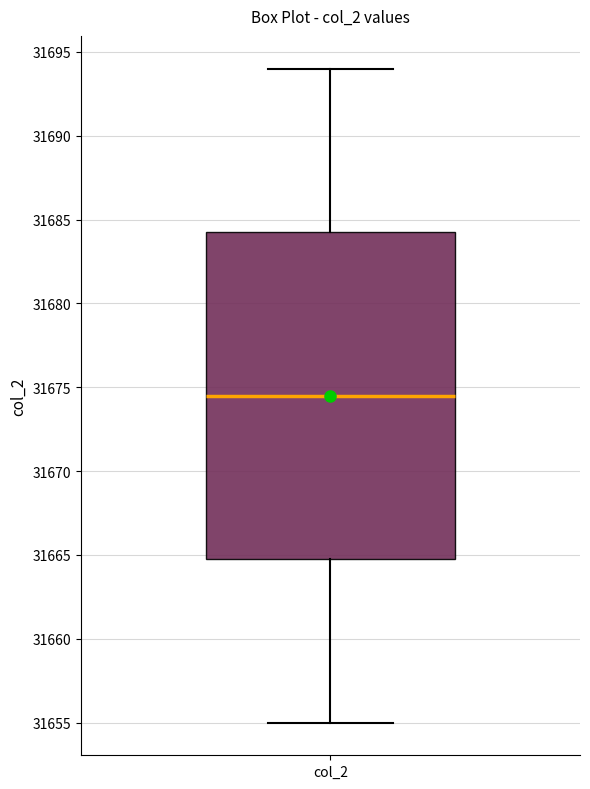

Transcribe this box plot: give where the median line is, the range the box spans, and where the two whiskers end, as read against the y-axis. The values are not printed on the chart, so give them approximately, as read against the axis.

median 31674.5, box 31665.0 to 31684.5, whiskers 31655.0 to 31694.0